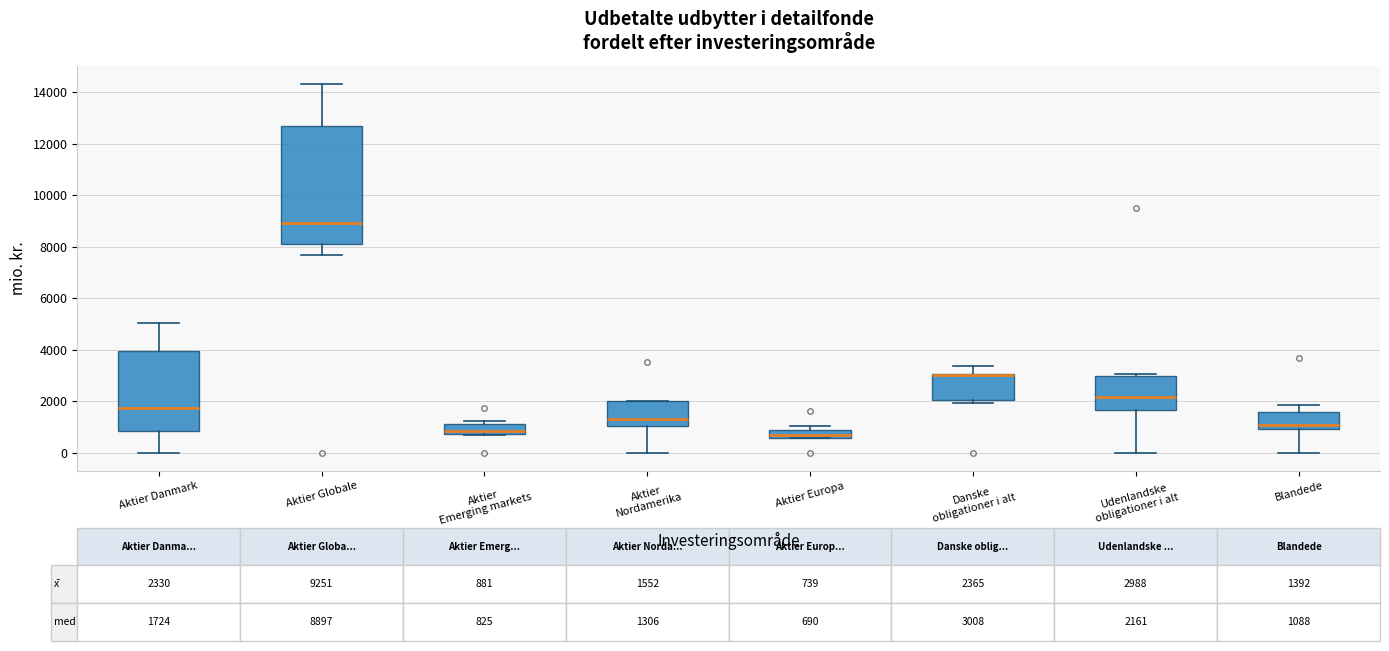

Which box is the tallest, from its lower edge to its upper edge?

Aktier Globale